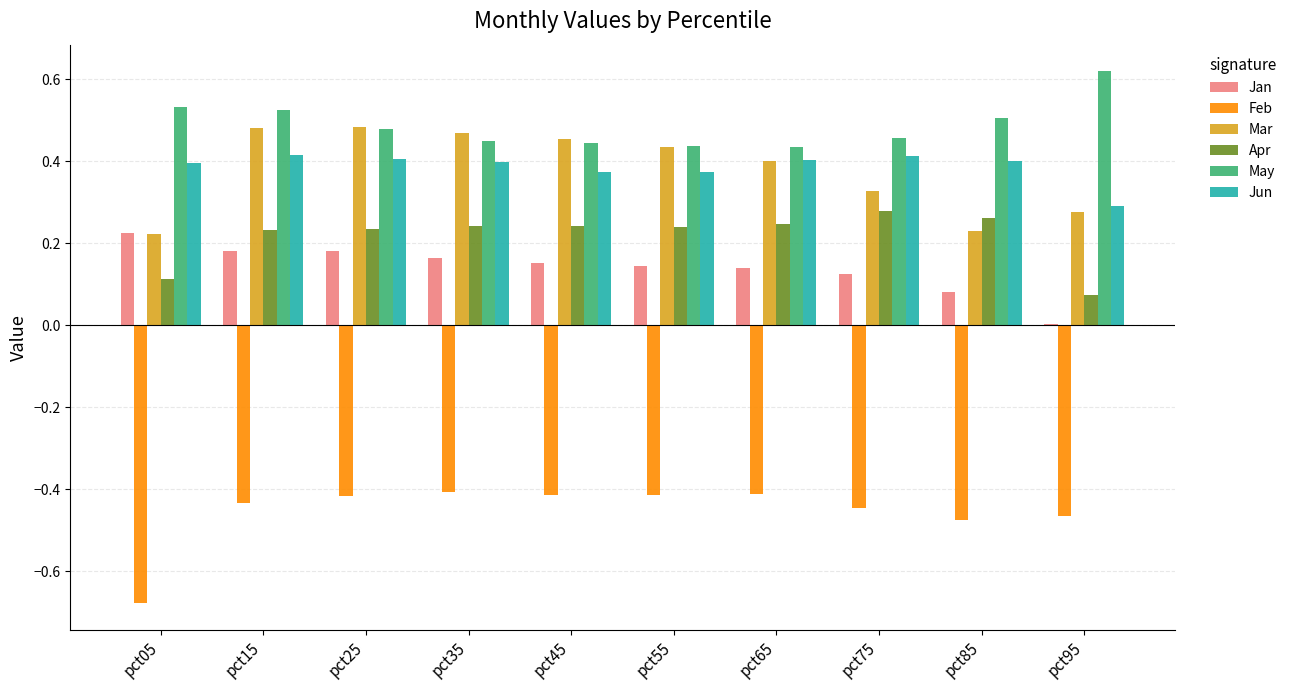

The value of May at pct35 is 0.5. True or false?

True